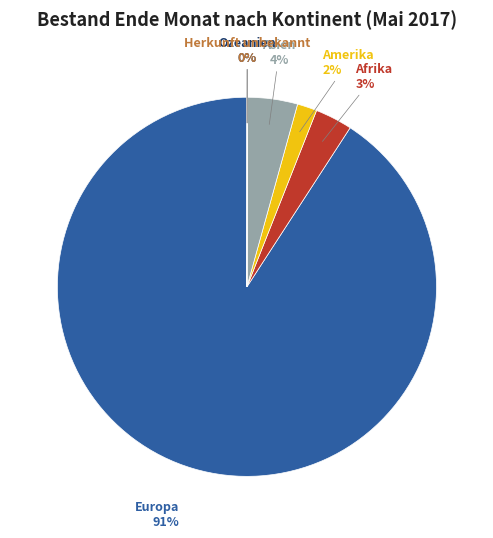

The Asien slice represents 13% of the pie. True or false?

False